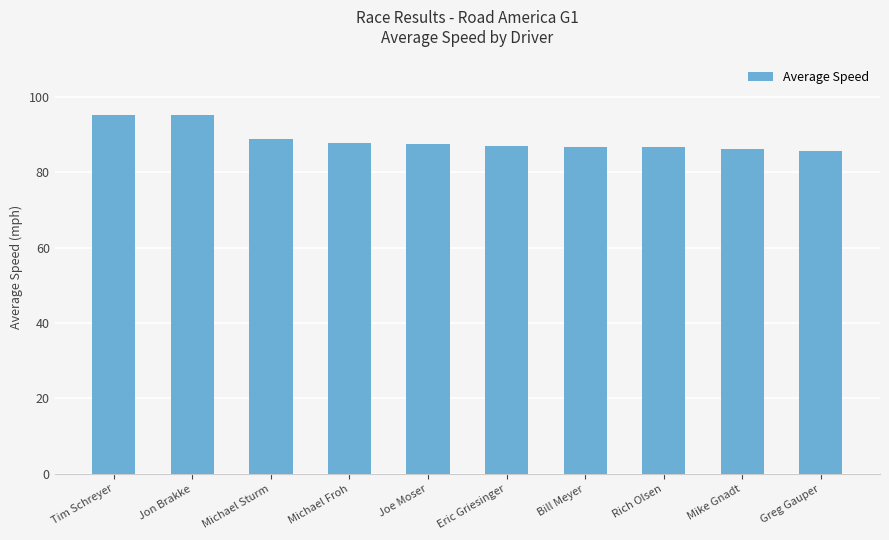

The chart shows a value of 87.9 at Michael Froh. True or false?

True